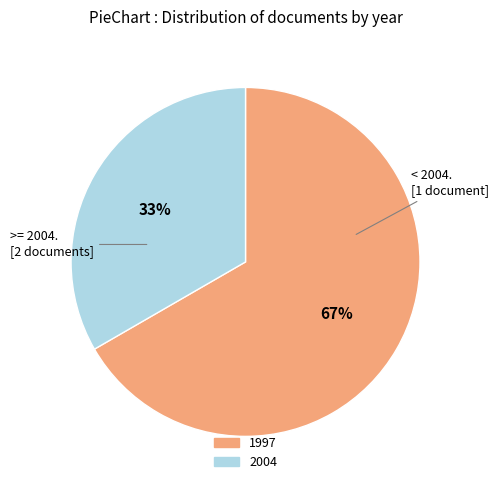

Is there any slice that represents more than half of the pie?

Yes